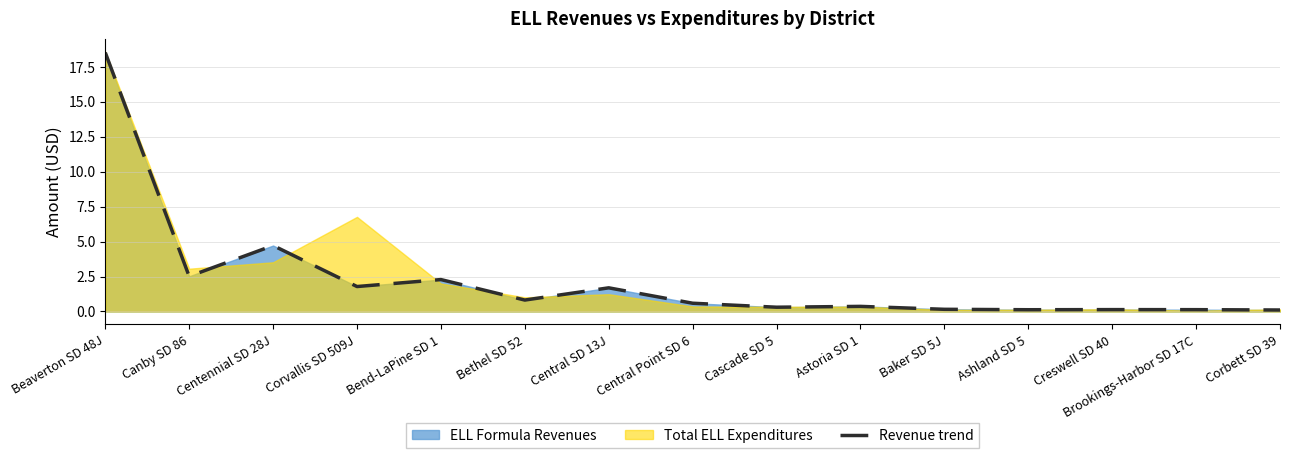

Reading left to right, transcribe all the data shown in this chart.

Beaverton SD 48J=18.5	Canby SD 86=2.5	Centennial SD 28J=4.7	Corvallis SD 509J=1.8	Bend-LaPine SD 1=2.3	Bethel SD 52=0.8	Central SD 13J=1.7	Central Point SD 6=0.6	Cascade SD 5=0.3	Astoria SD 1=0.4	Baker SD 5J=0.2	Ashland SD 5=0.1	Creswell SD 40=0.1	Brookings-Harbor SD 17C=0.1	Corbett SD 39=0.1